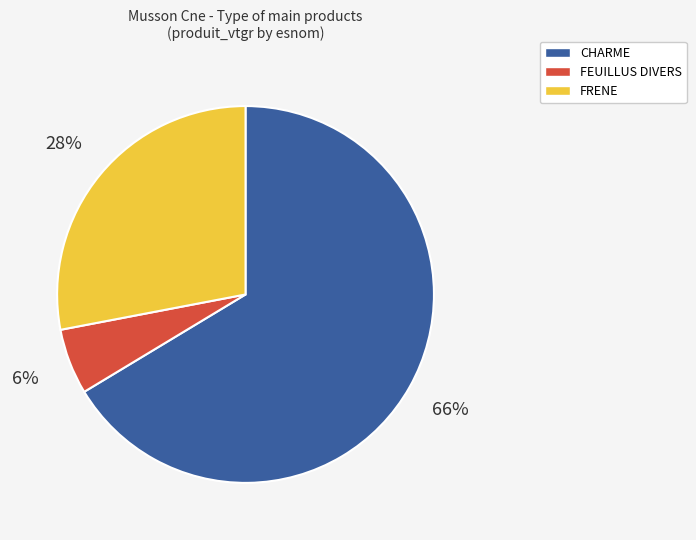

Rank the categories by value from highest to lowest.

CHARME, FRENE, FEUILLUS DIVERS